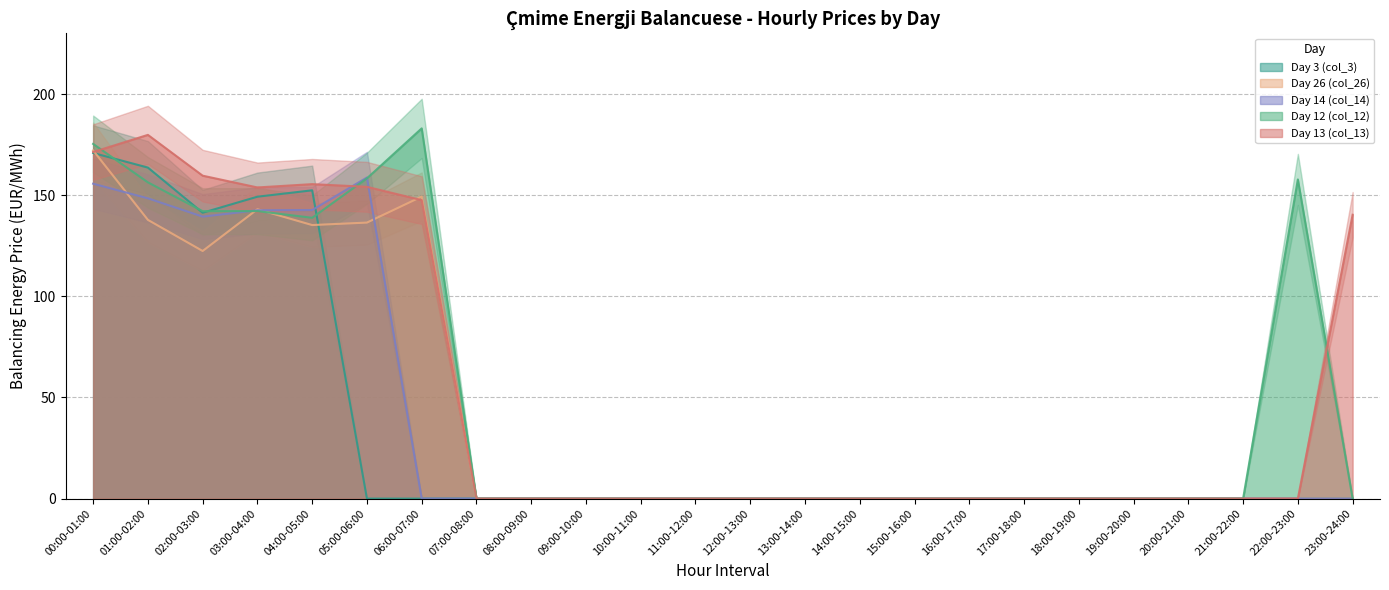

What is the difference between the maximum and minimum values in the Day 26 (col_26) series?

172.1